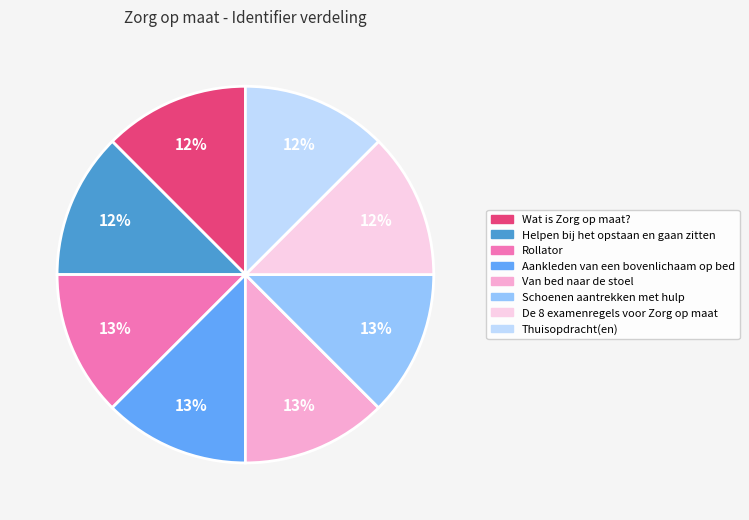

The Schoenen aantrekken met hulp slice represents 13% of the pie. True or false?

True